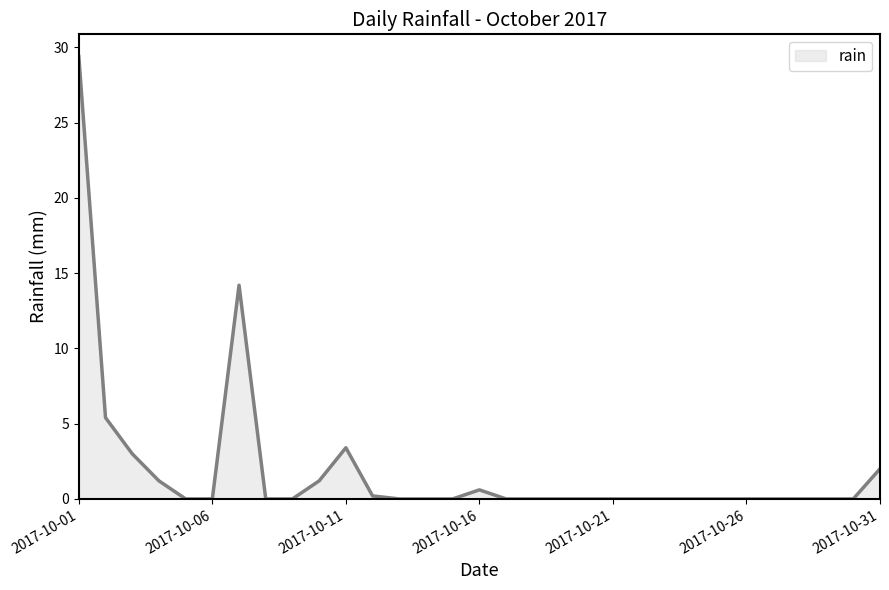

What is the maximum value shown in the chart?

29.4